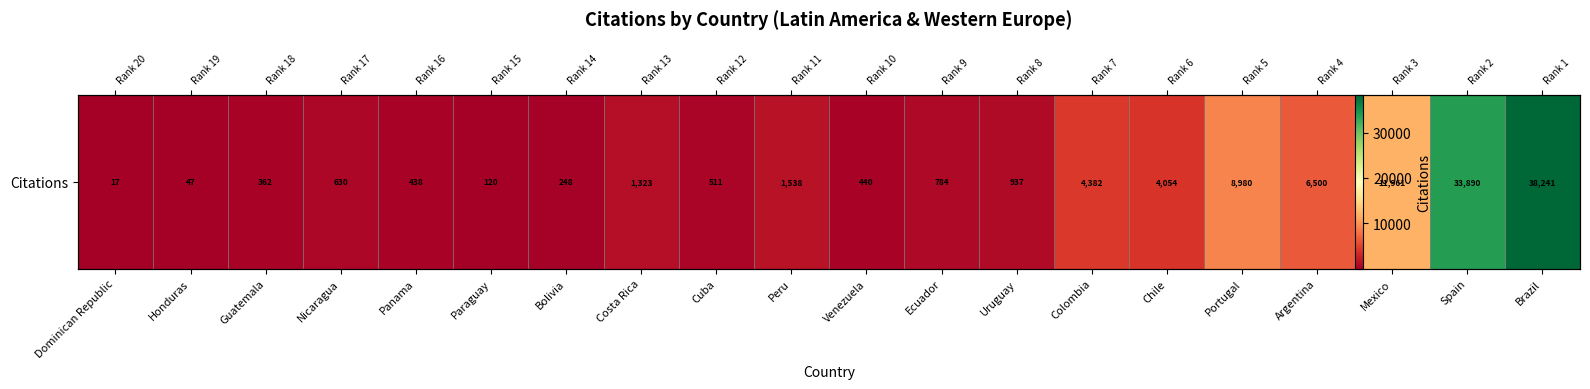

Which label corresponds to the largest value in the chart?

Brazil